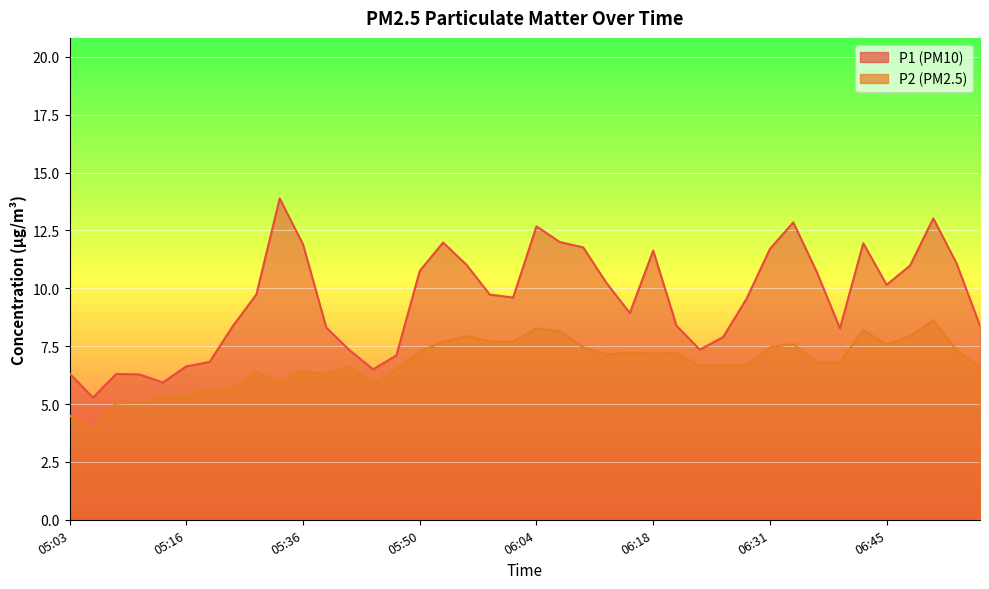

Which series has the widest spread of values?

P1 line